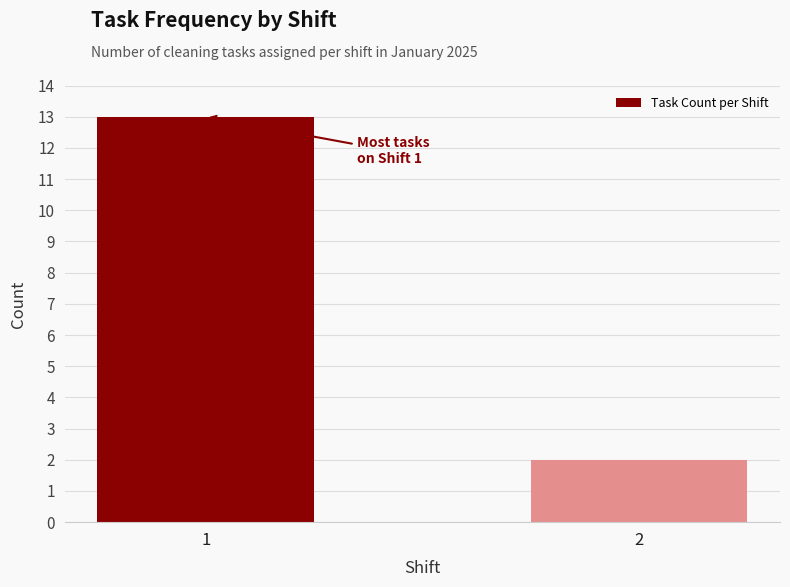

Reading left to right, extract all data points from this chart.

13	2